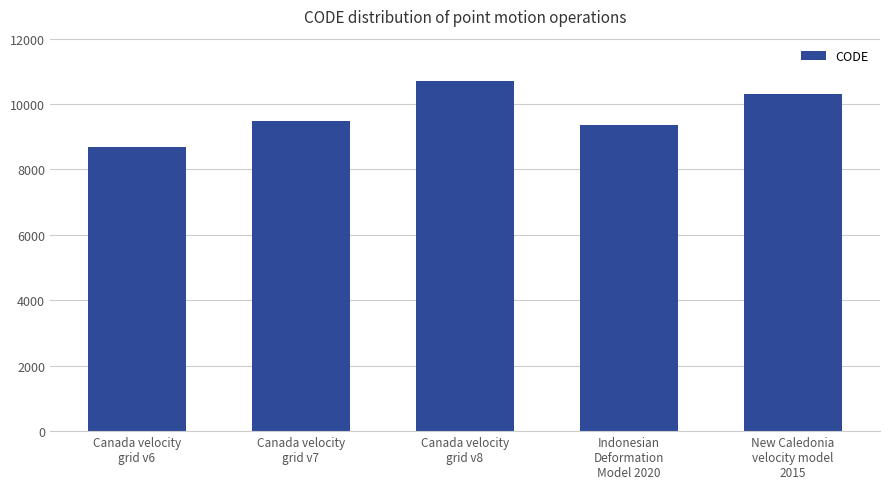

Is it true that the value at Indonesian
Deformation
Model 2020 is 9375?

True